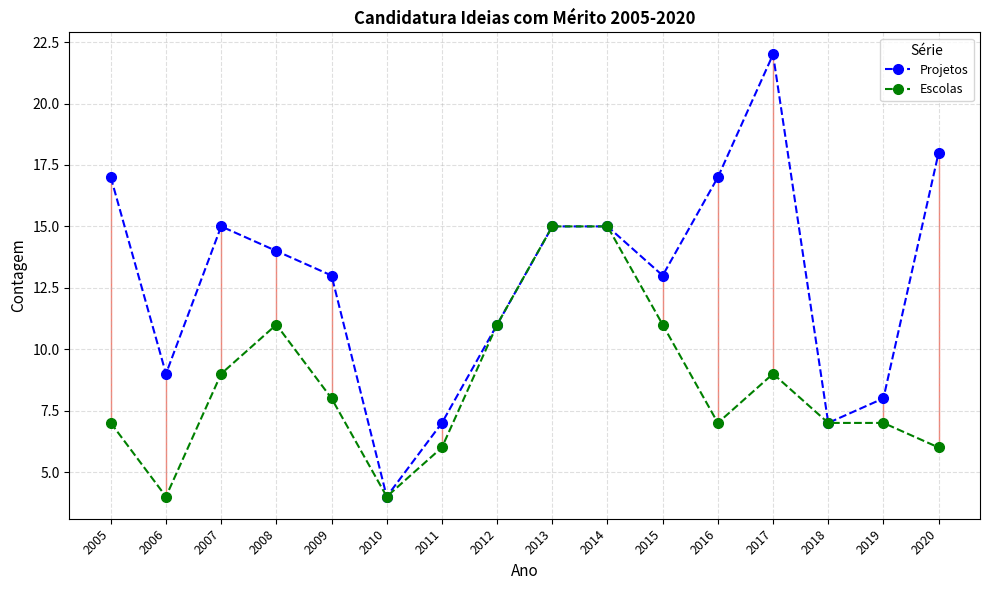

Which category has the highest value in the Projetos series?

2017